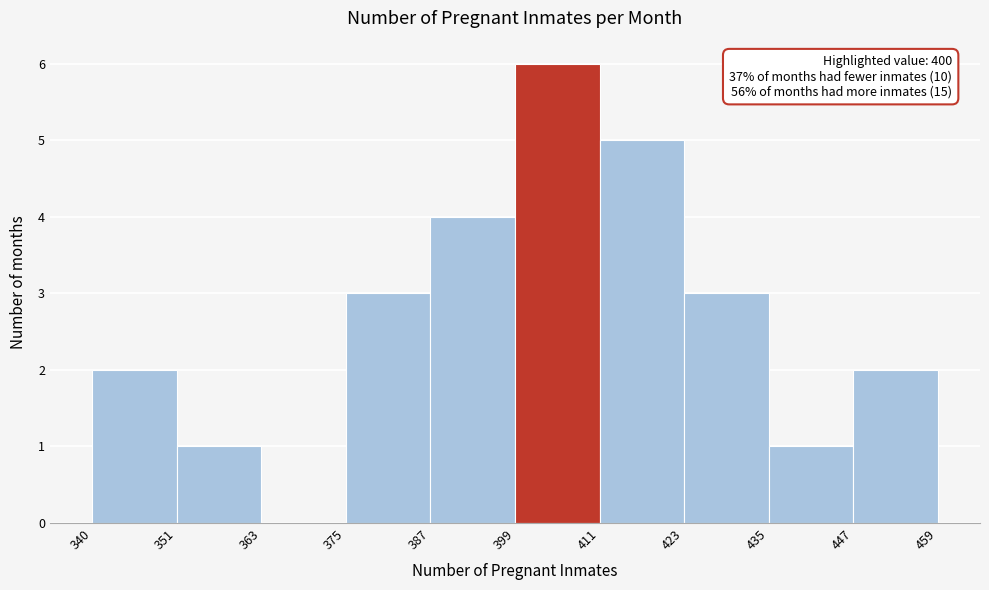

Which range on the x-axis has the tallest bar?

399 to 411